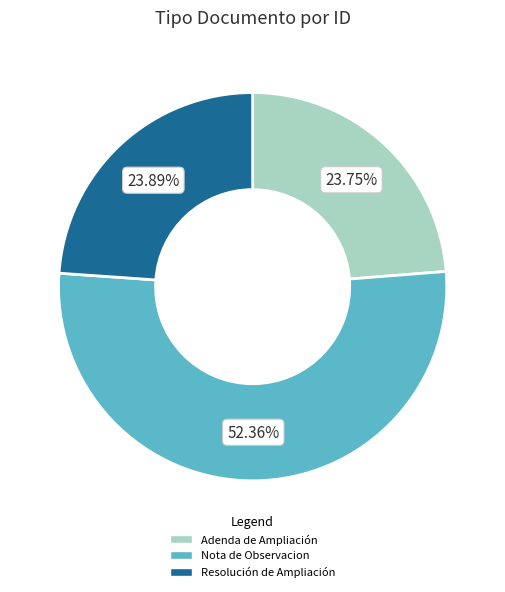

What is the largest slice in the pie chart?

Nota de Observacion